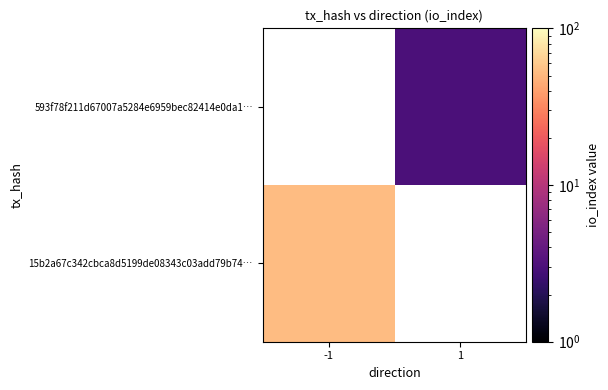

What is the greatest value displayed?

53.0